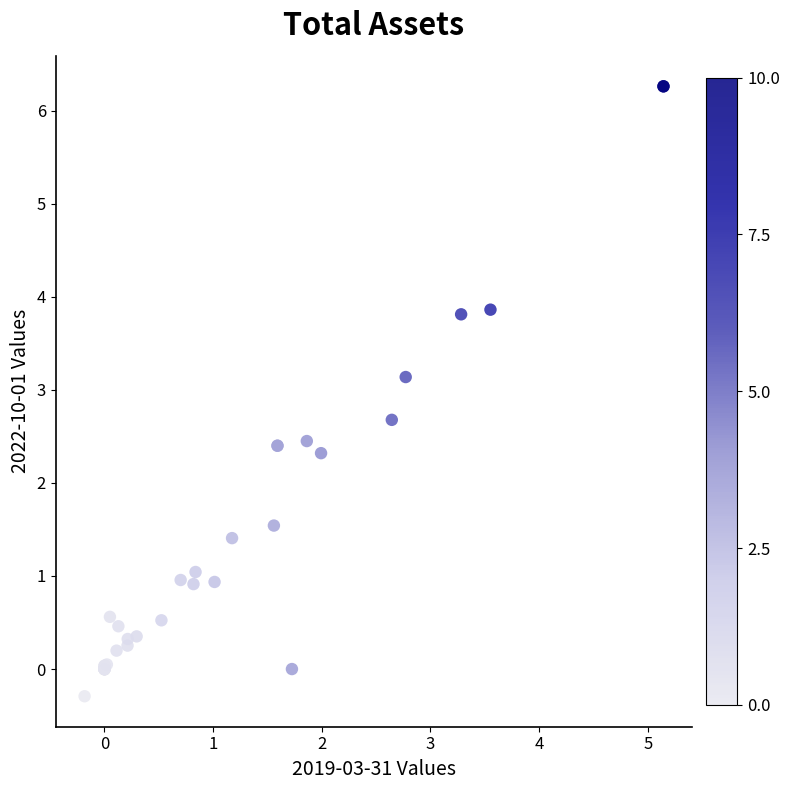

What Y value in the scatter plot is closest to 2?

2.3